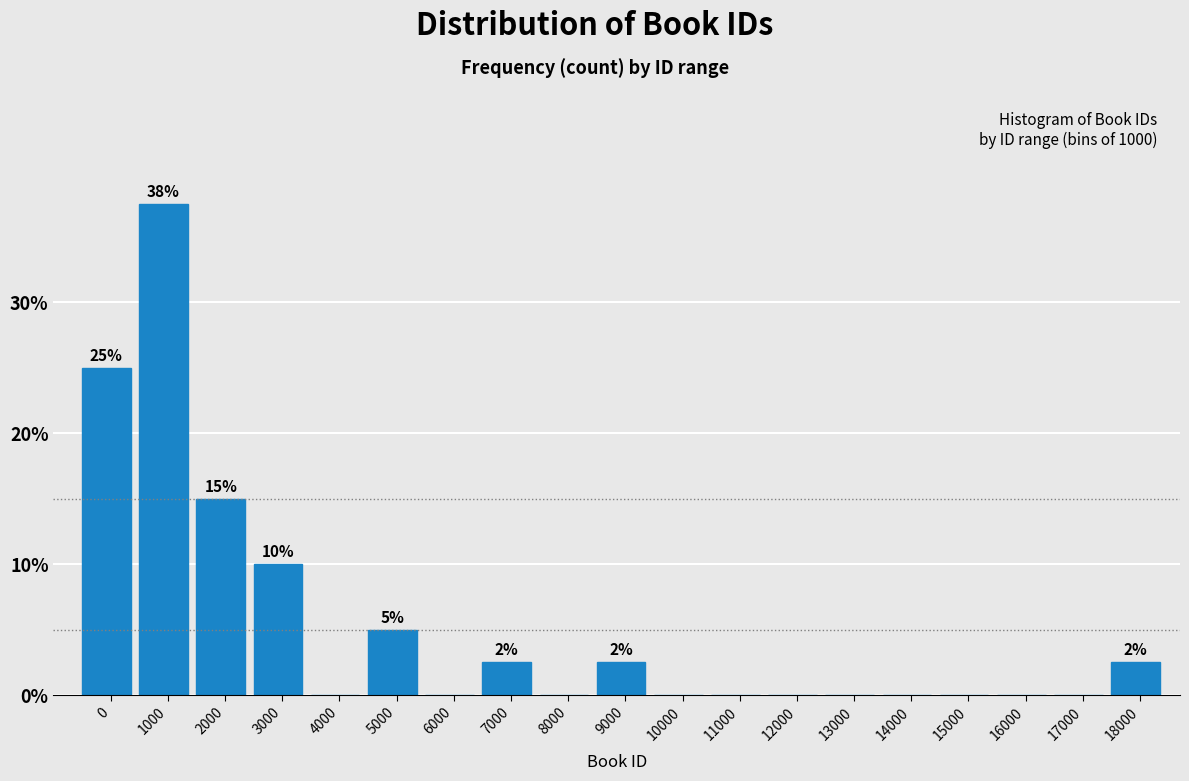

Reading right to left, extract all data points from this chart.

18000=2.5	17000=0.0	16000=0.0	15000=0.0	14000=0.0	13000=0.0	12000=0.0	11000=0.0	10000=0.0	9000=2.5	8000=0.0	7000=2.5	6000=0.0	5000=5.0	4000=0.0	3000=10.0	2000=15.0	1000=37.5	0=25.0